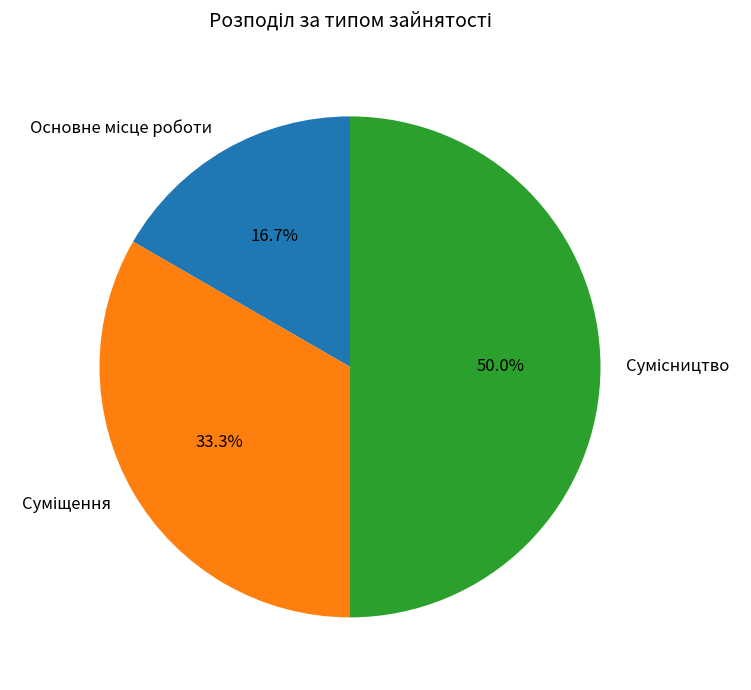

Is it true that Сумісництво is 63% of the pie?

False